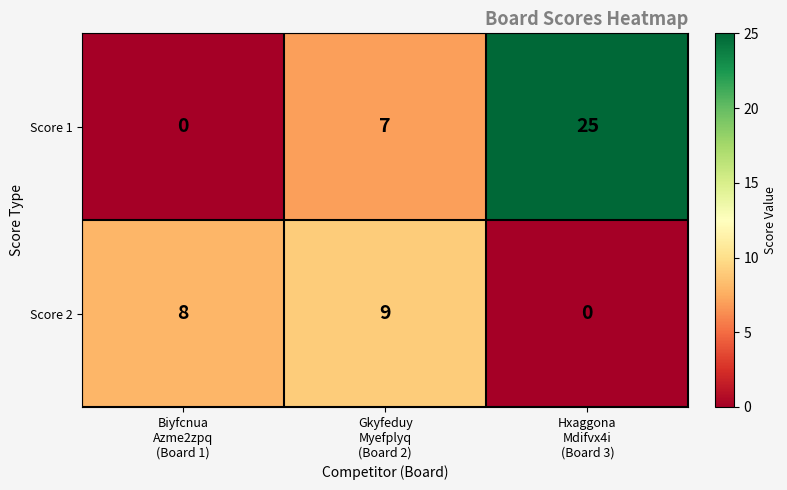

Count the Score 2 values in the range 0 to 9.

3